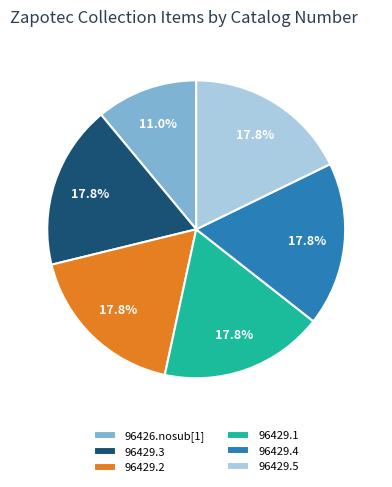

What is the smallest slice in the pie chart?

96426.nosub[1]